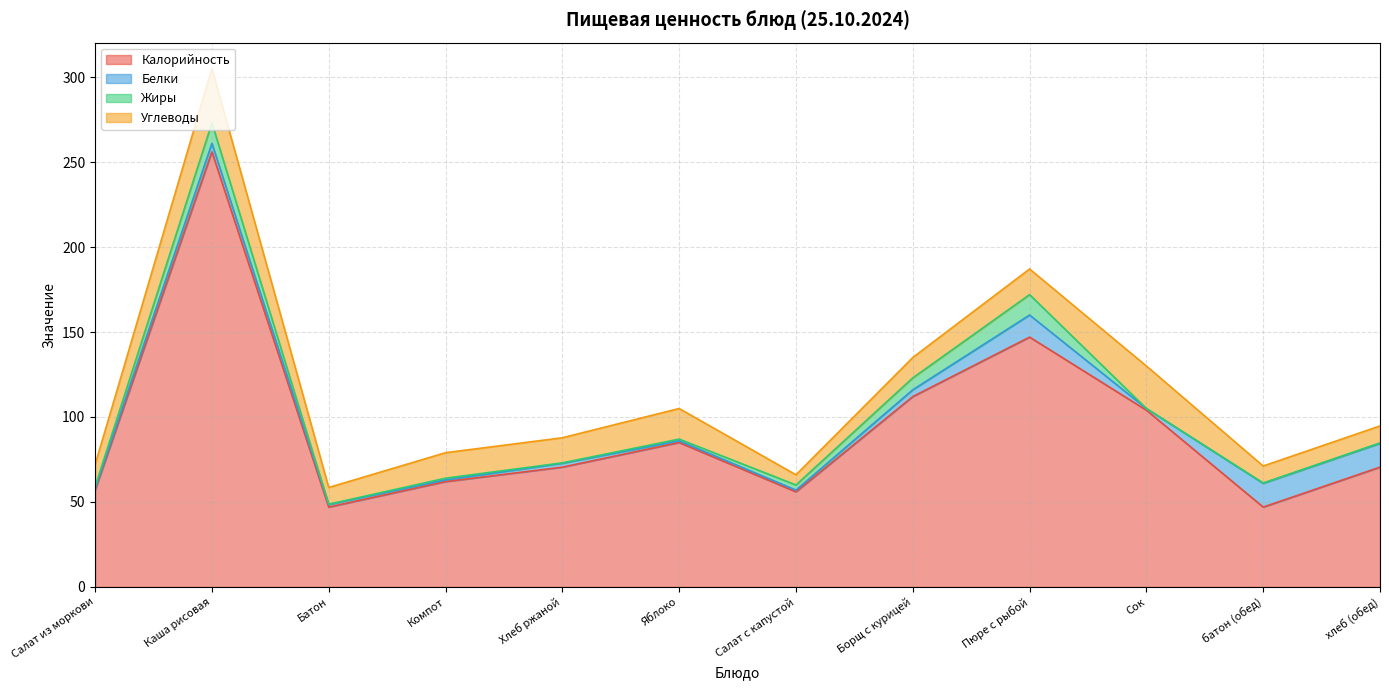

Where do Жиры and Белки first cross each other?

Каша рисовая and Батон